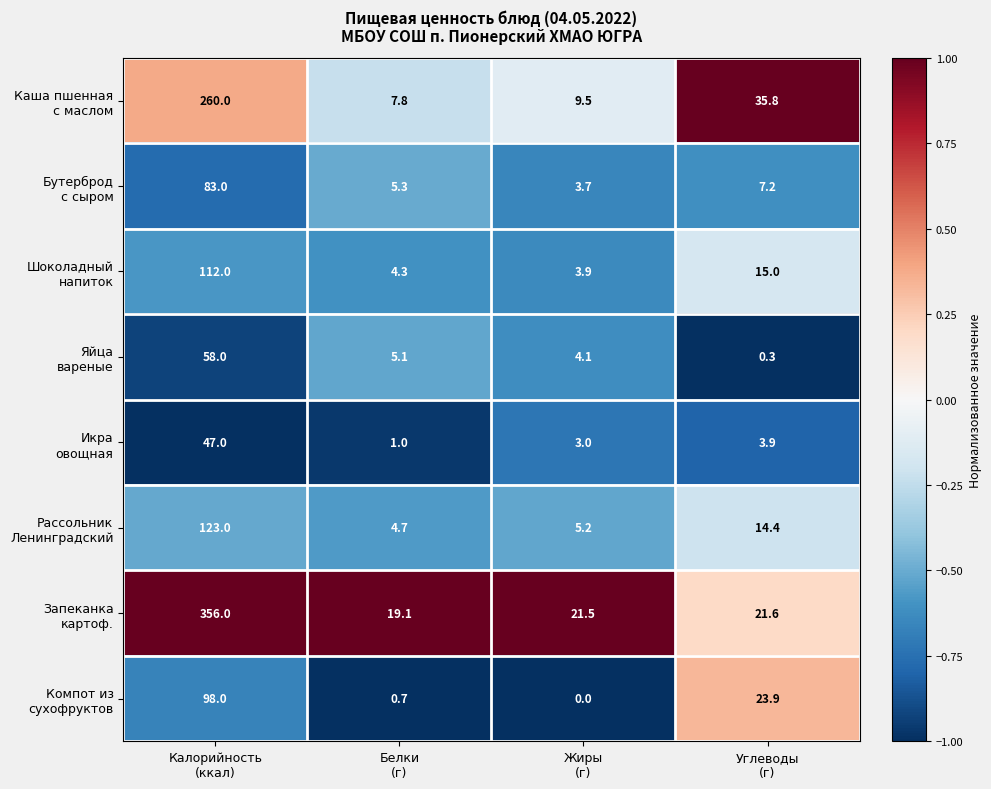

How many data points does each series have?

4